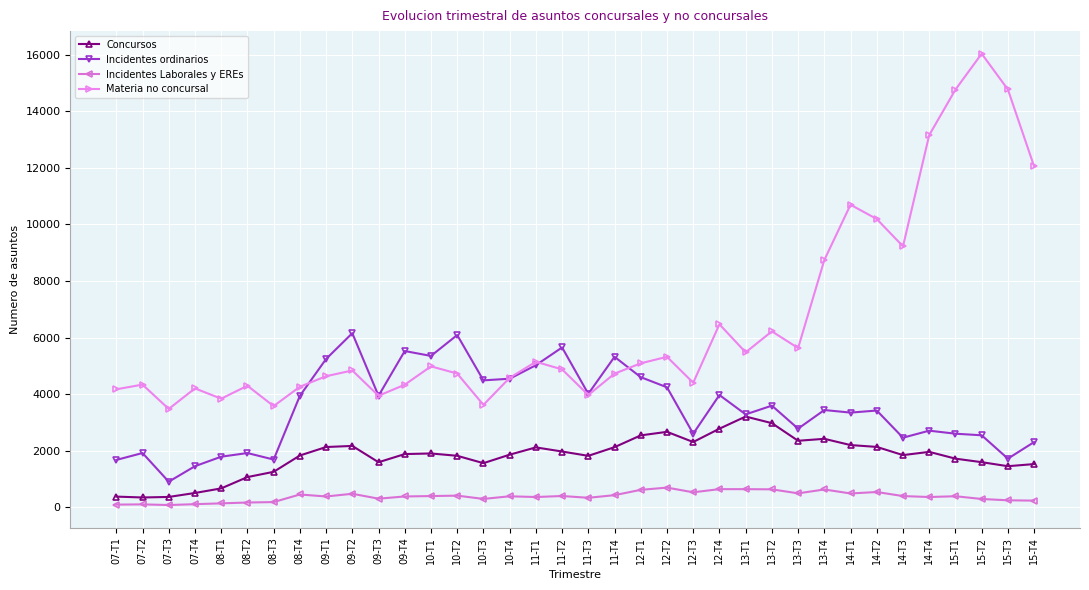

What is the greatest value displayed?

16037